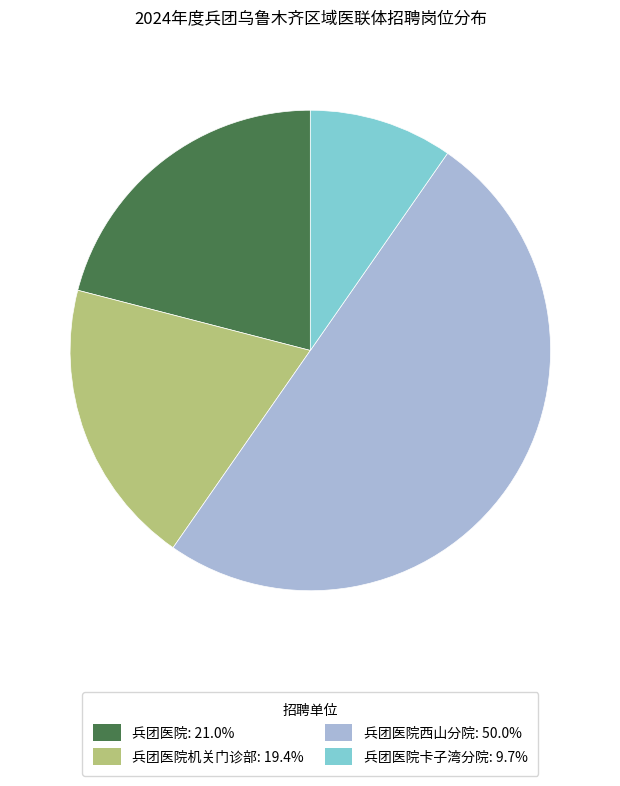

Approximately how many times larger is the value at 兵团医院机关门诊部: 19.4% compared to 兵团医院卡子湾分院: 9.7%?

2.0